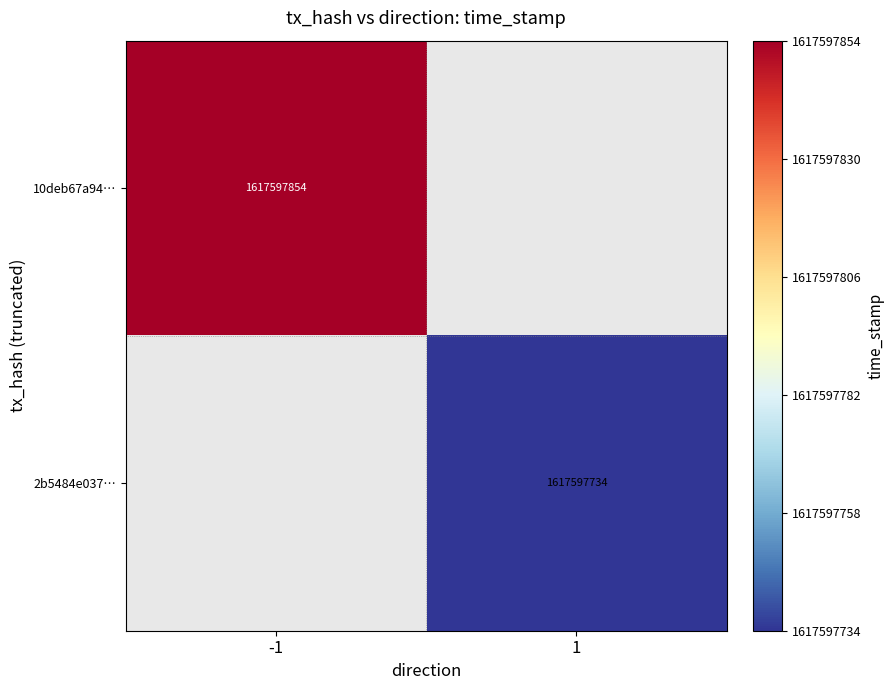

Rank the series by their maximum value, from highest to lowest.

10deb67a941d7eb4d29e2afd8808625346c2a30, 2b5484e0375f1e7ed53774cae1816beb274e621